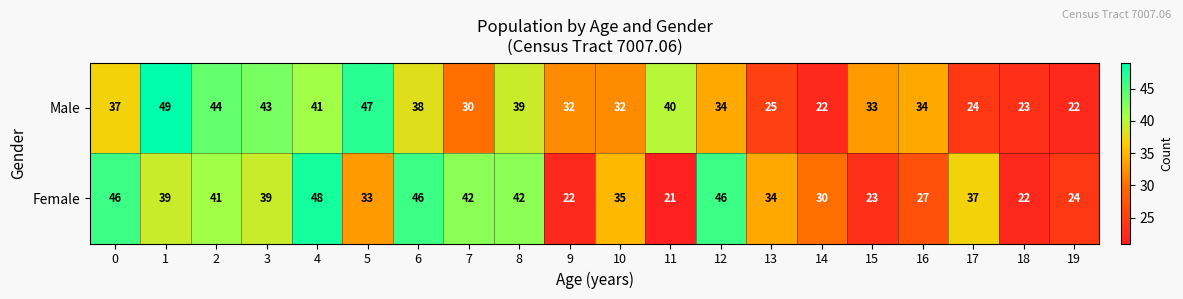

Which category has the lowest value in the Female series?

11